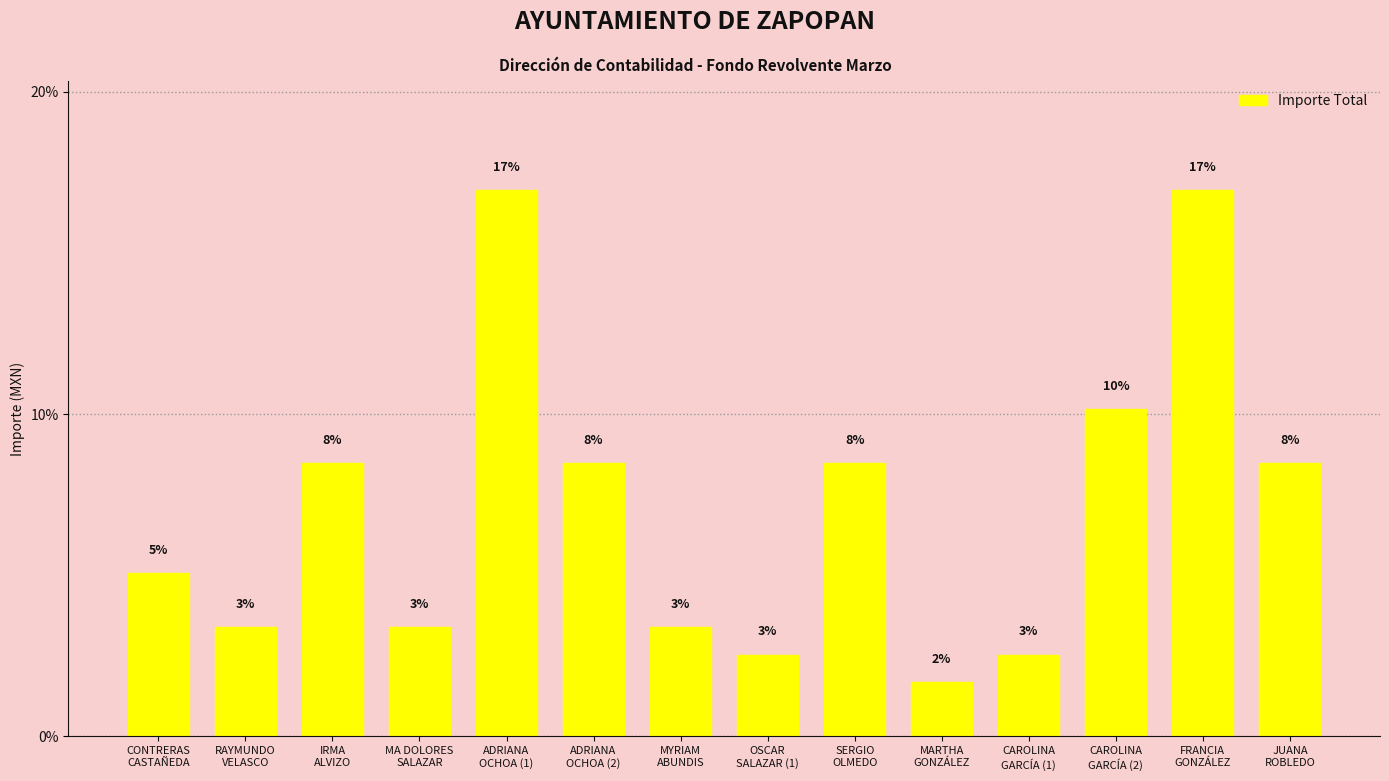

How many bars are there in total?

14